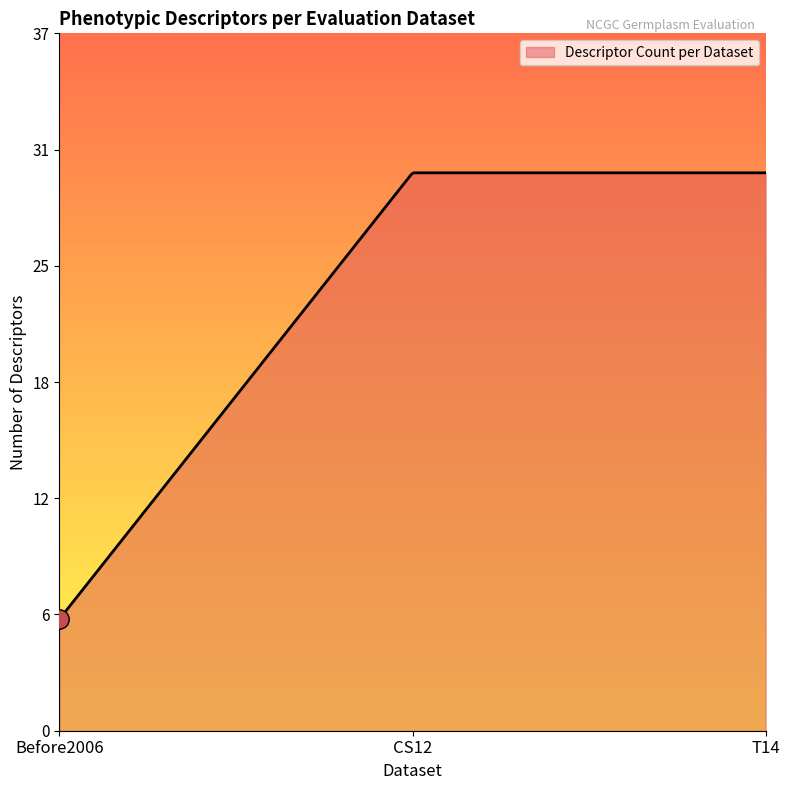

Is this an area chart (filled region under the line)?

Yes